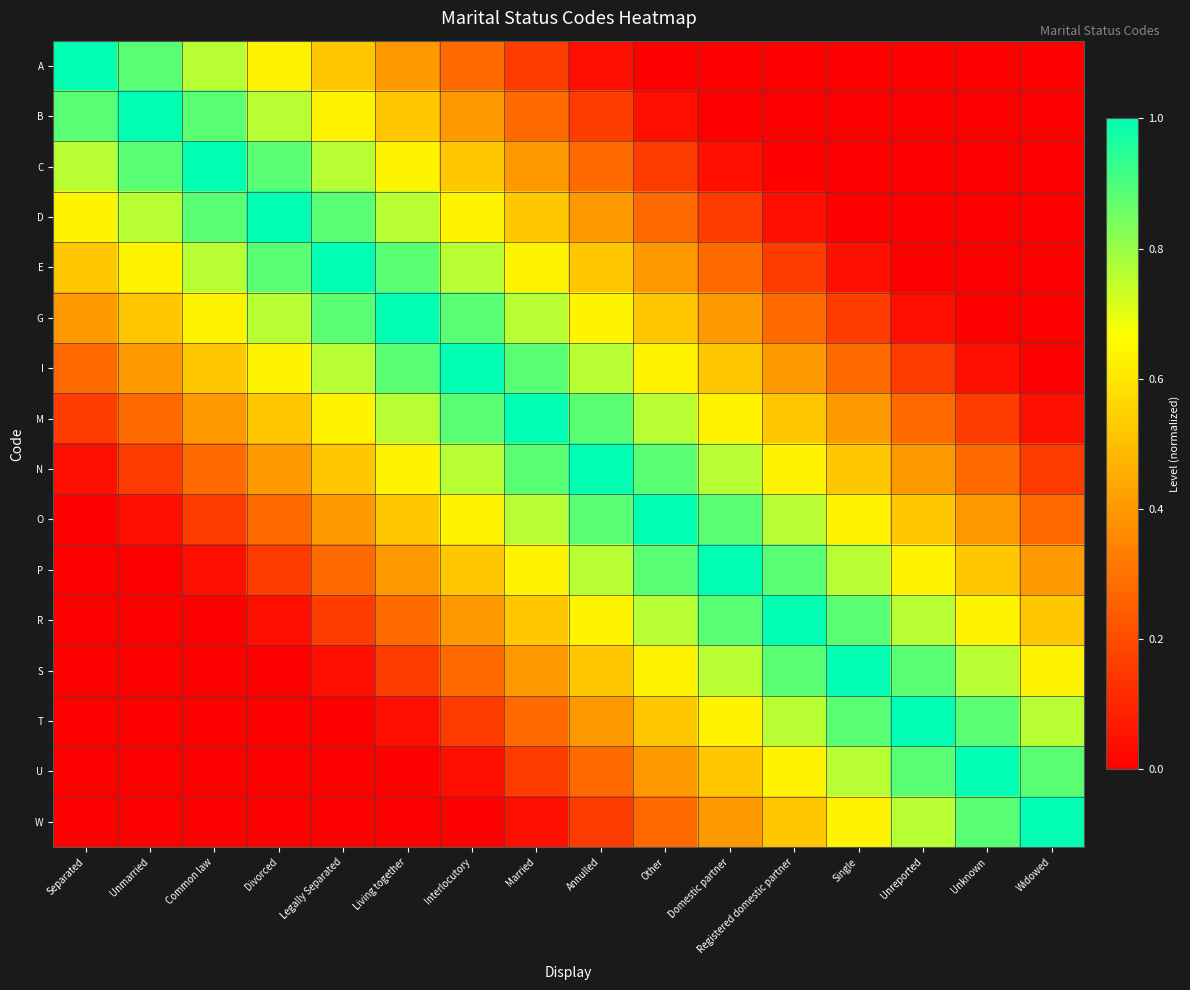

At Registered domestic partner, list the series in order from smallest to largest.

A, B, C, D, E, G, I, M, W, N, U, O, T, P, S, R